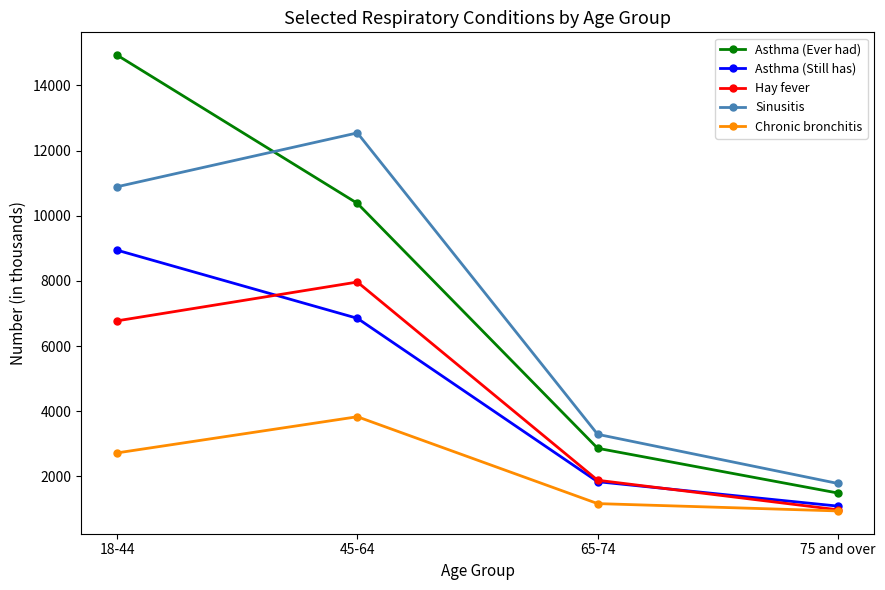

At which category is the sum across all series the highest?

18-44